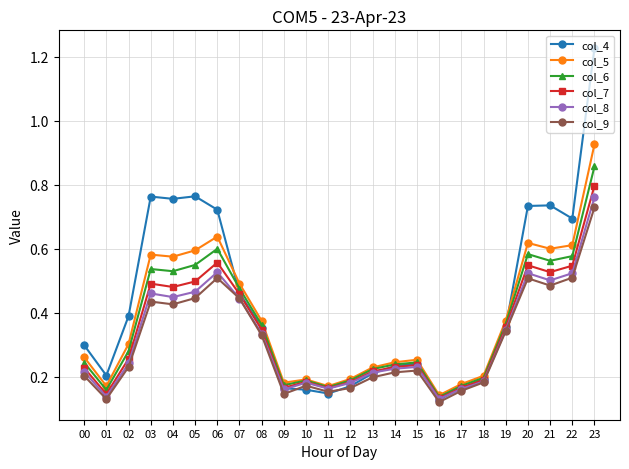

At 04, list the series in order from smallest to largest.

col_9, col_8, col_7, col_6, col_5, col_4